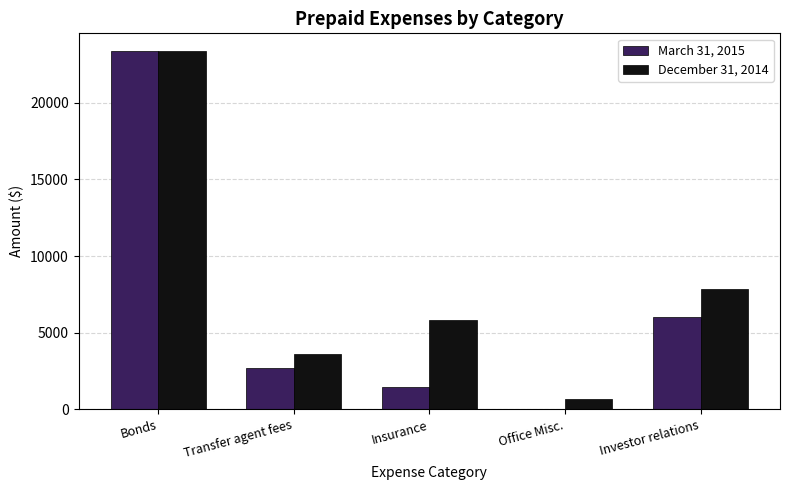

Reading left to right, extract all data points from this chart.

March 31, 2015: Bonds=23361	Transfer agent fees=2700	Insurance=1450	Office Misc.=0	Investor relations=6006
December 31, 2014: Bonds=23361	Transfer agent fees=3600	Insurance=5829	Office Misc.=700	Investor relations=7872